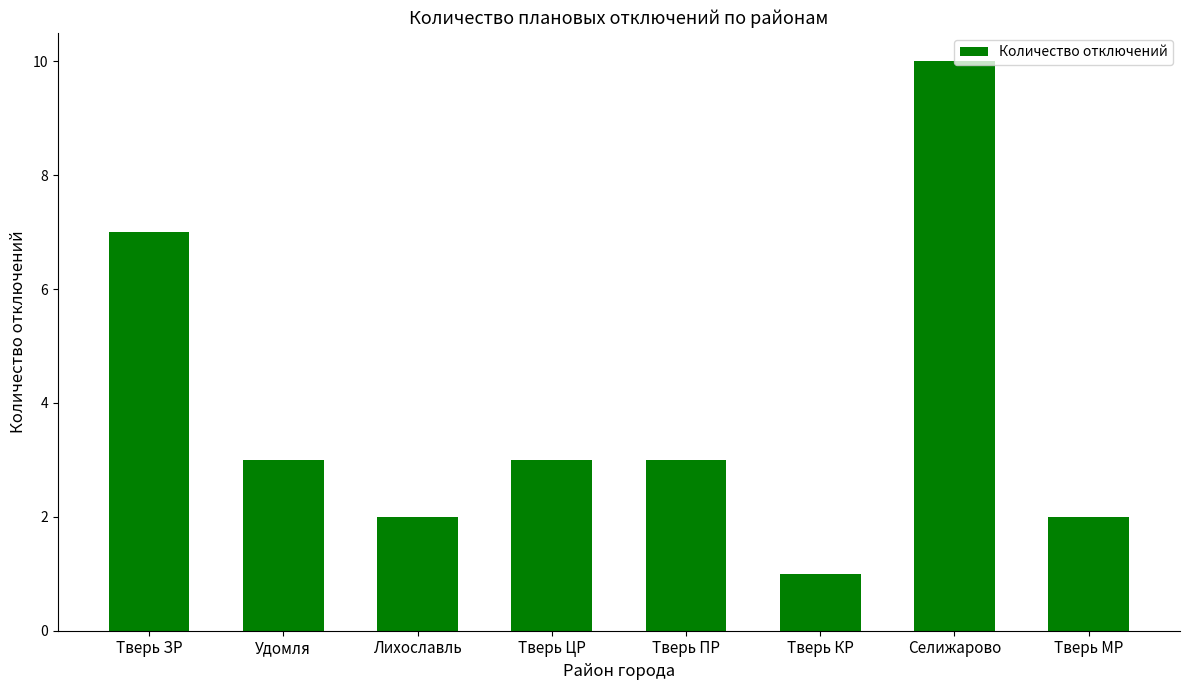

What is the approximate value at Удомля?

3